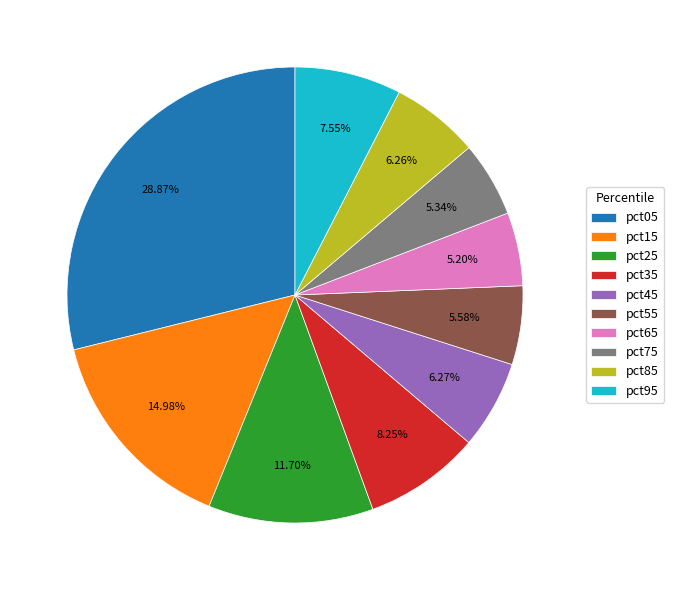

Is it true that pct95 is 8% of the pie?

True